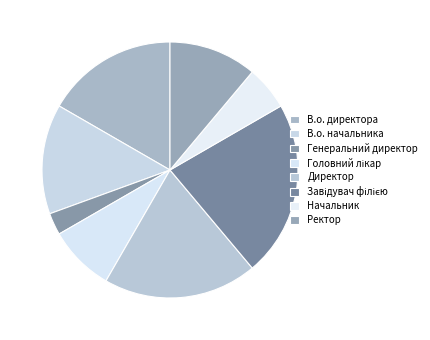

Is there a majority slice in this chart?

No